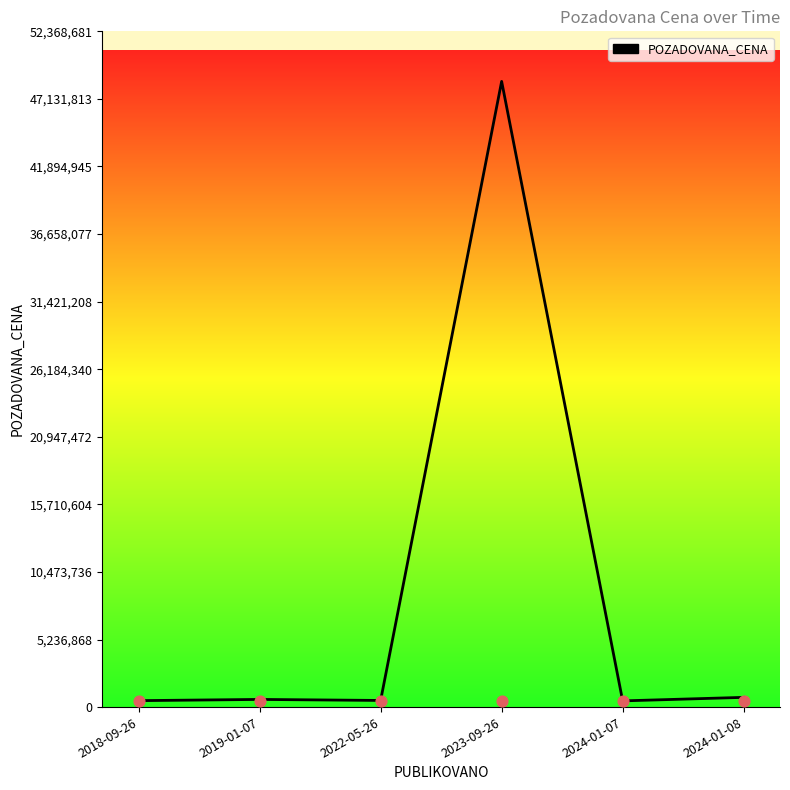

Approximately how many times larger is the value at 2018-09-26 compared to 2024-01-08?

0.7